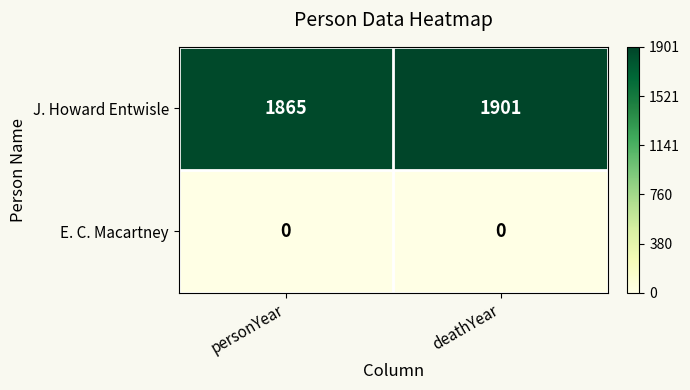

Which series changed the most between personYear and deathYear?

J. Howard Entwisle